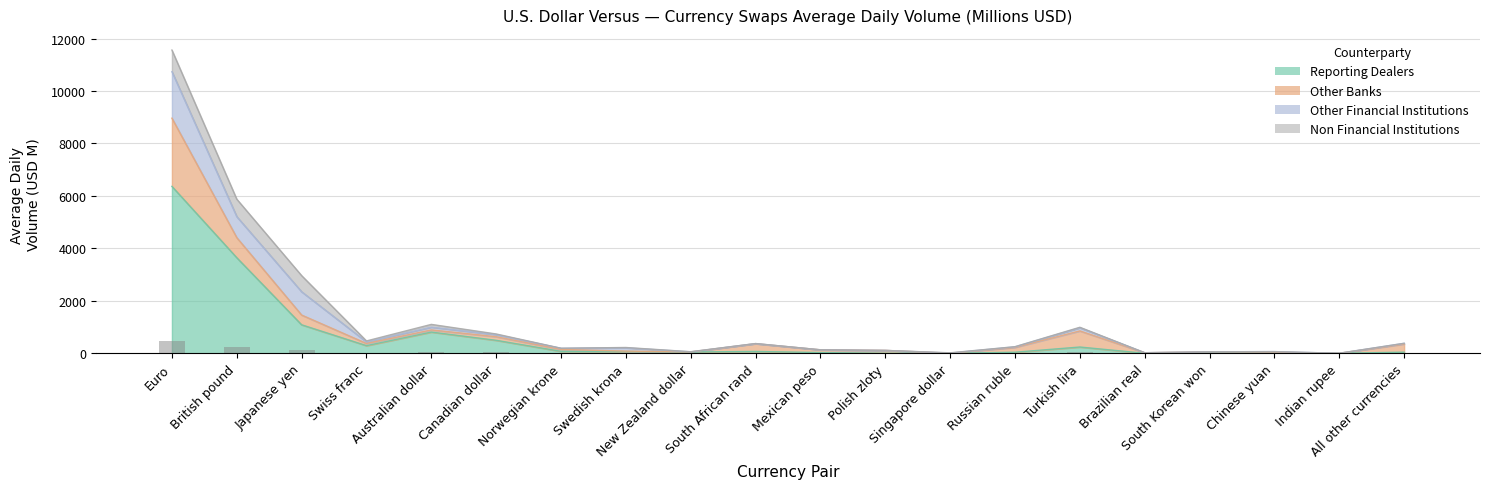

Reading left to right, what are all the values shown in this chart?

Euro=462.5	British pound=235.0	Japanese yen=118.4	Swiss franc=18.8	Australian dollar=44.0	Canadian dollar=29.4	Norwegian krone=7.6	Swedish krona=8.8	New Zealand dollar=2.4	South African rand=14.8	Mexican peso=5.3	Polish zloty=4.4	Singapore dollar=0.7	Russian ruble=10.0	Turkish lira=39.6	Brazilian real=0.8	South Korean won=2.2	Chinese yuan=2.5	Indian rupee=0.0	All other currencies=15.2